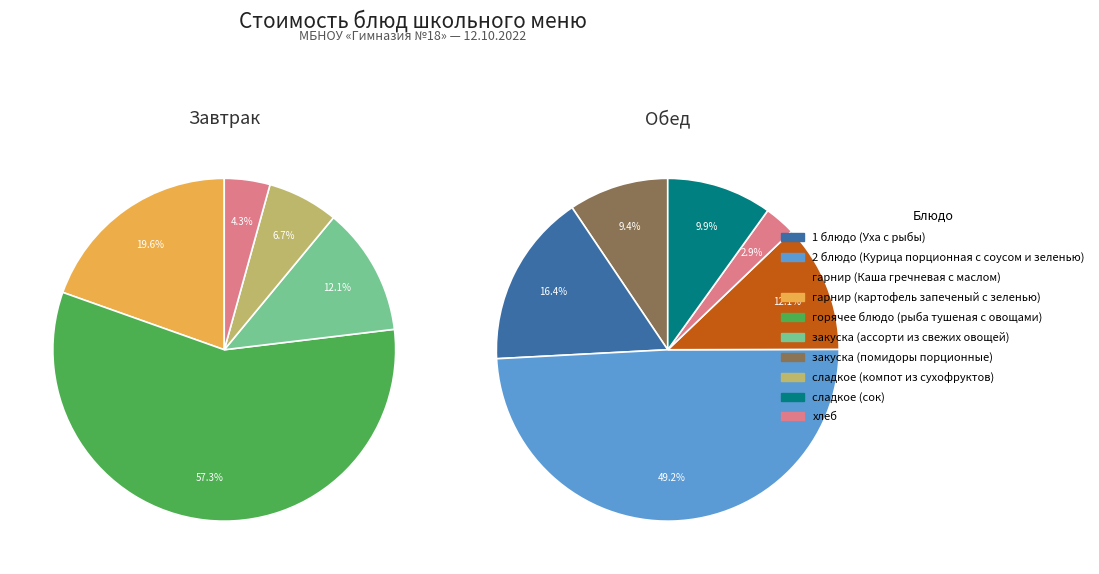

To the nearest percent, what portion does горячее блюдо (рыба тушеная с овощами) represent?

57%